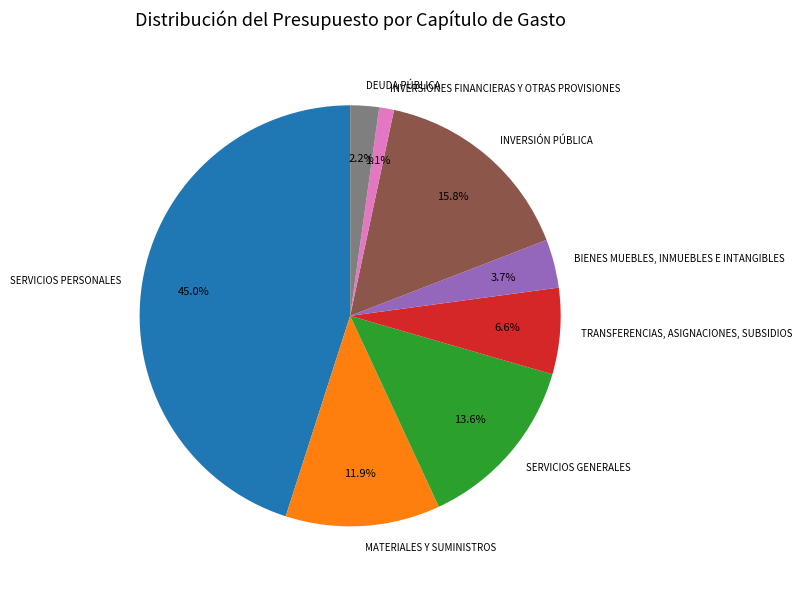

Which category has the smallest portion of the pie?

INVERSIONES FINANCIERAS Y OTRAS PROVISIONES